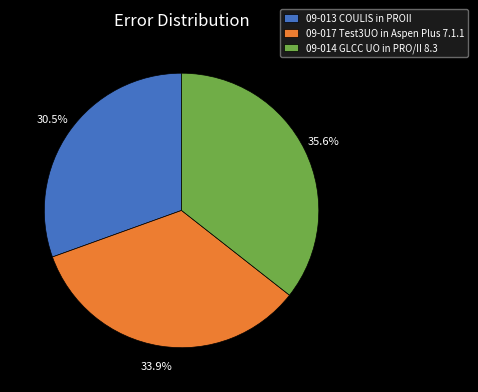

Do 09-014 GLCC UO in PRO/II 8.3 and 09-013 COULIS in PROII together represent more than half of the pie?

Yes